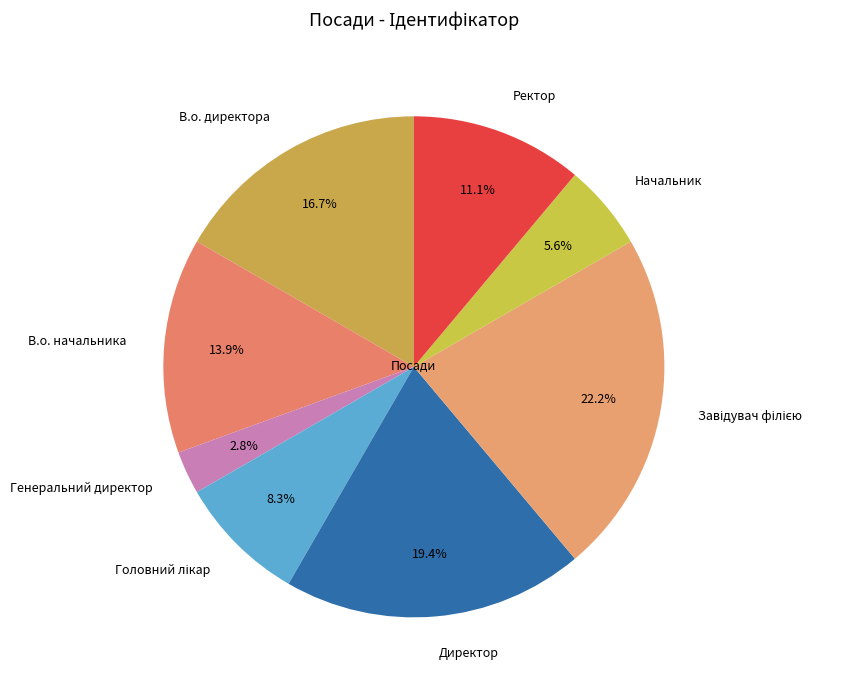

What is the ratio of the value at В.о. директора to the value at В.о. начальника?

1.2